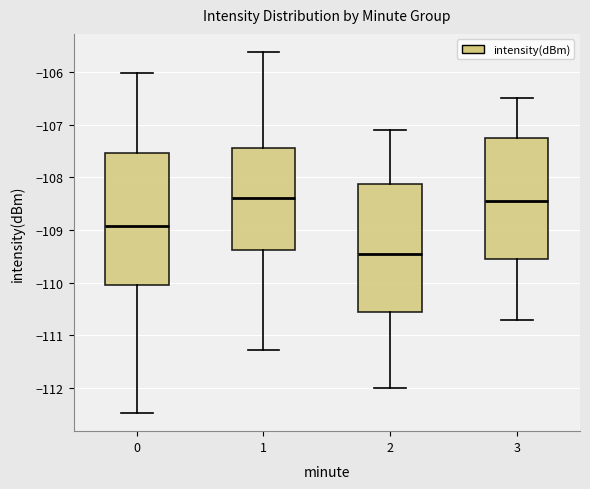

Reading left to right, transcribe this box plot: for each box, give where its median line is, the range the box spans, and where its two whiskers end, as read against the y-axis. The values are not printed on the chart, so give them approximately, as read against the axis.

0: median -108.9, box -110.0 to -107.5, whiskers -112.5 to -106.0
1: median -108.4, box -109.4 to -107.4, whiskers -111.3 to -105.6
2: median -109.4, box -110.5 to -108.1, whiskers -112.0 to -107.1
3: median -108.4, box -109.5 to -107.2, whiskers -110.7 to -106.5